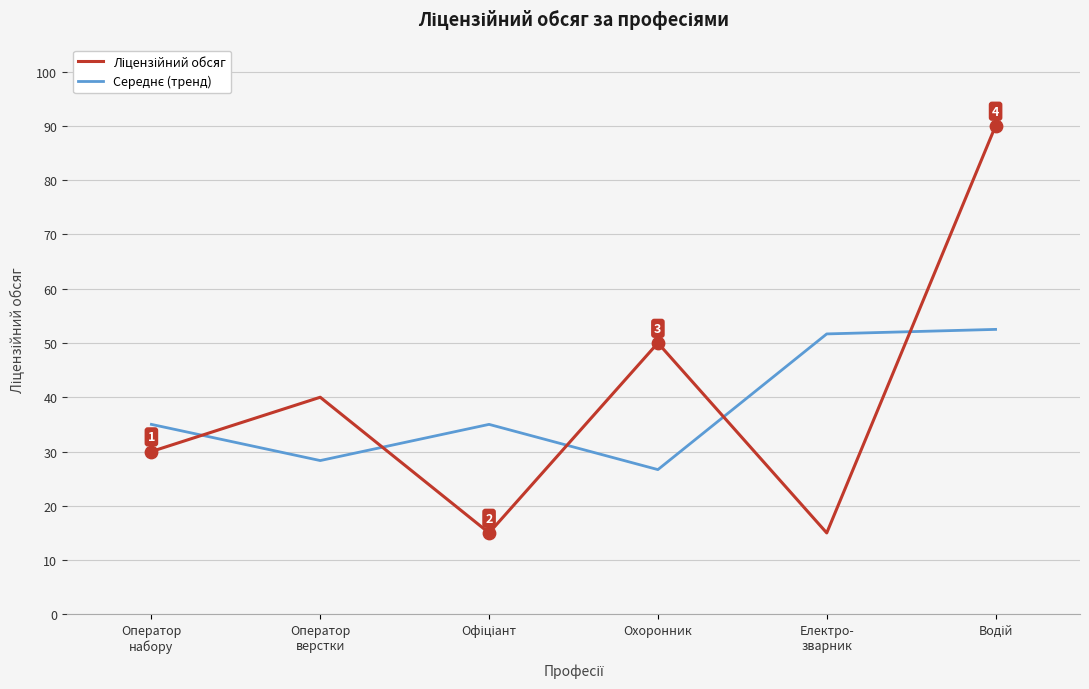

What is the smallest value displayed?

15.0